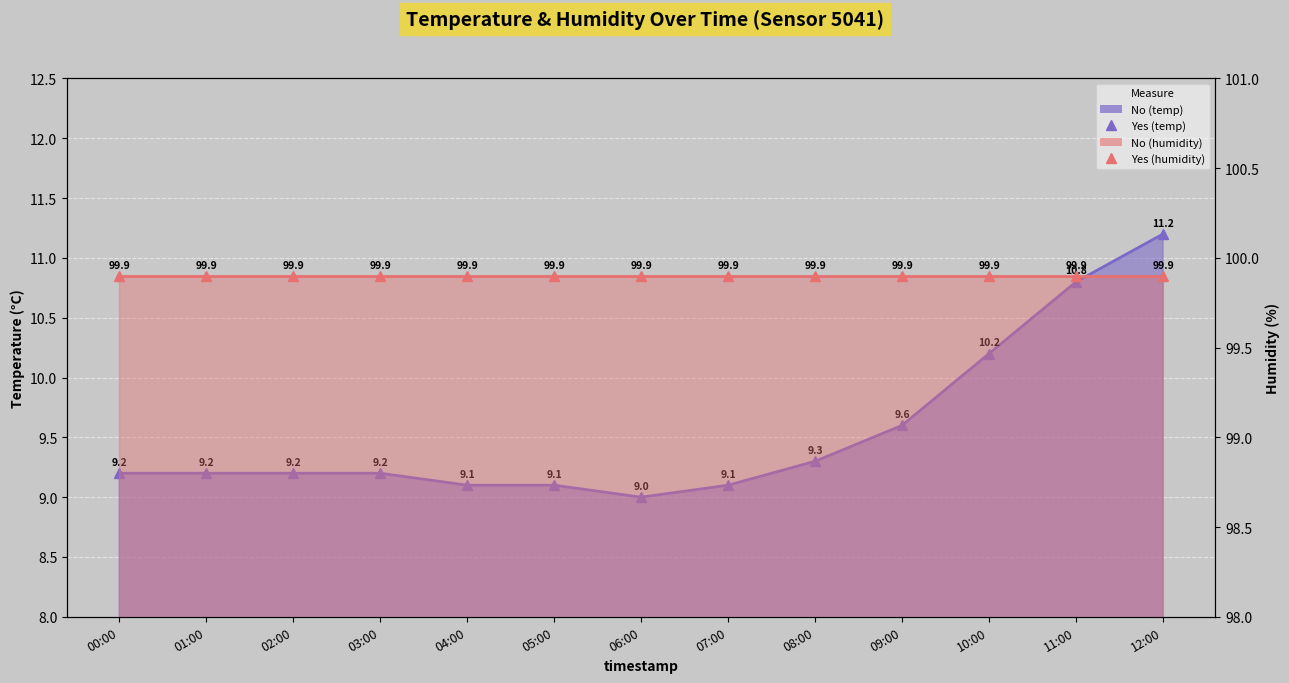

At how many categories does at least one series exceed 56?

13